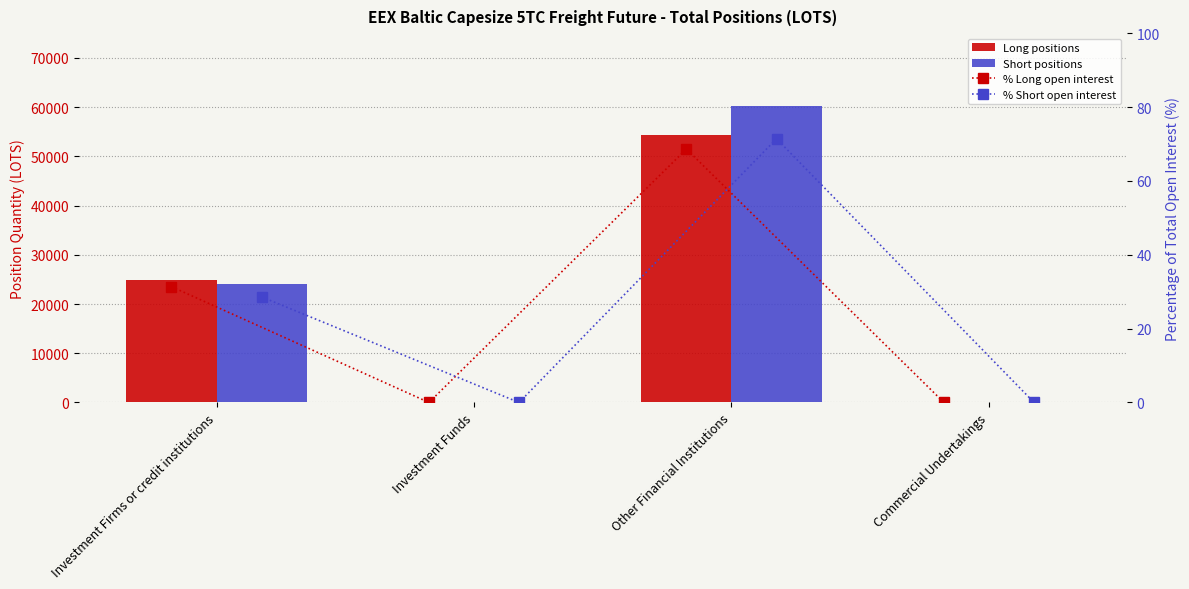

Between Investment Firms or credit institutions and Commercial Undertakings, which is larger?

Investment Firms or credit institutions